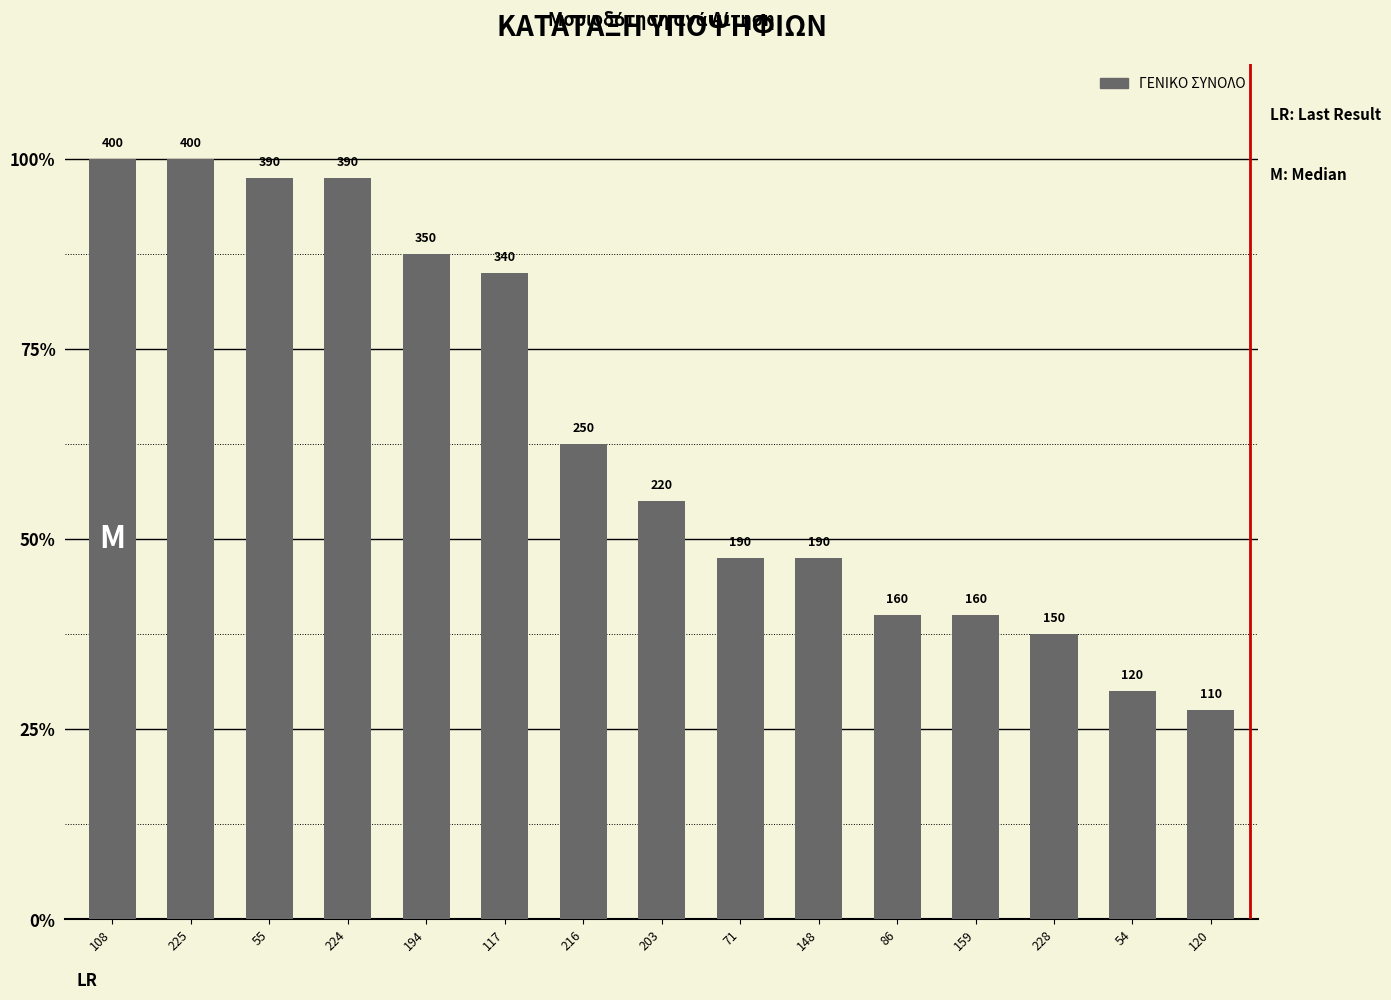

Reading left to right, what are all the values shown in this chart?

400	400	390	390	350	340	250	220	190	190	160	160	150	120	110